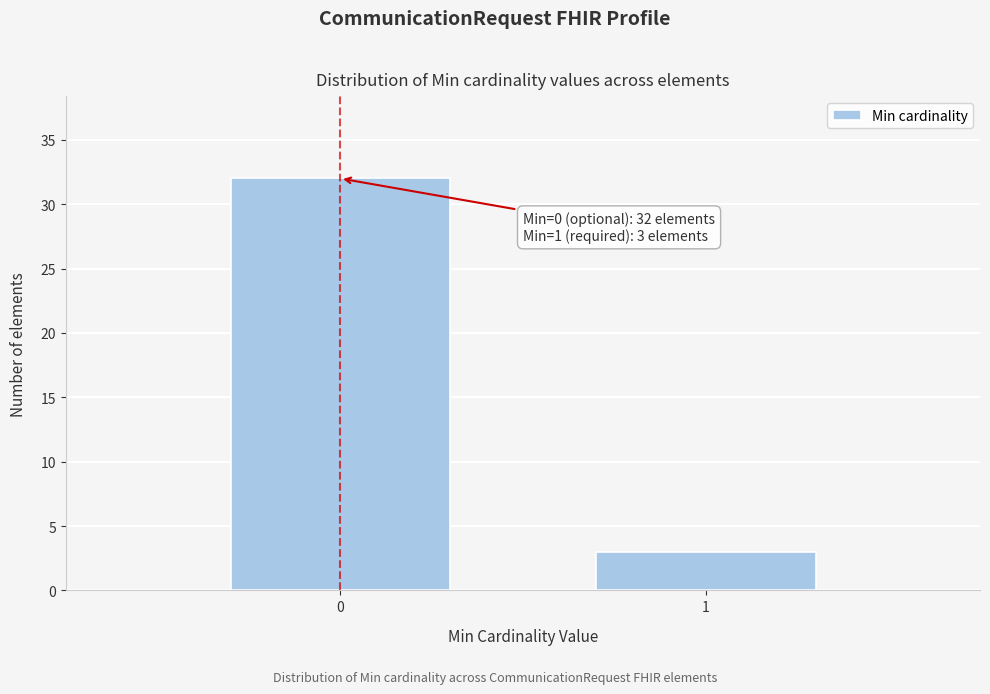

Reading right to left, list all the values displayed in this chart.

3	32